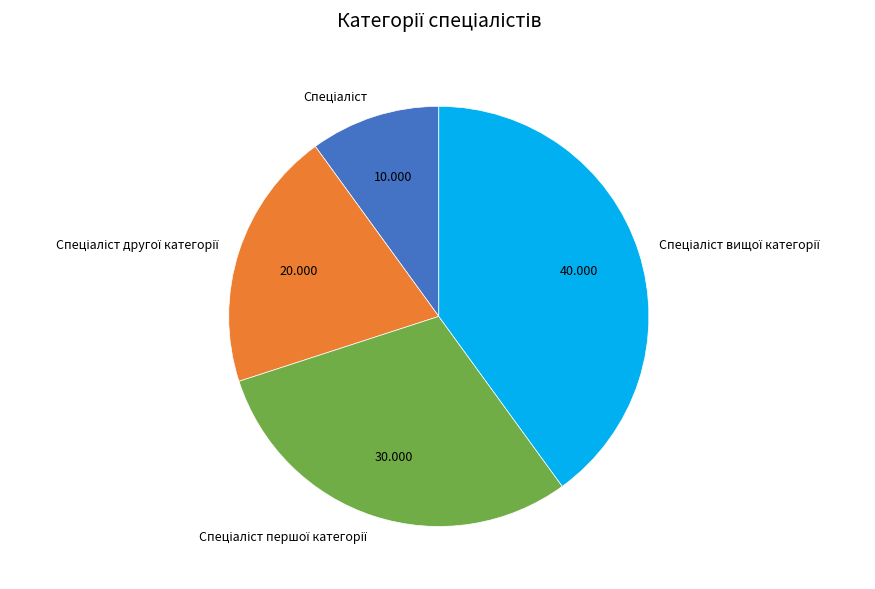

Is there a majority slice in this chart?

No